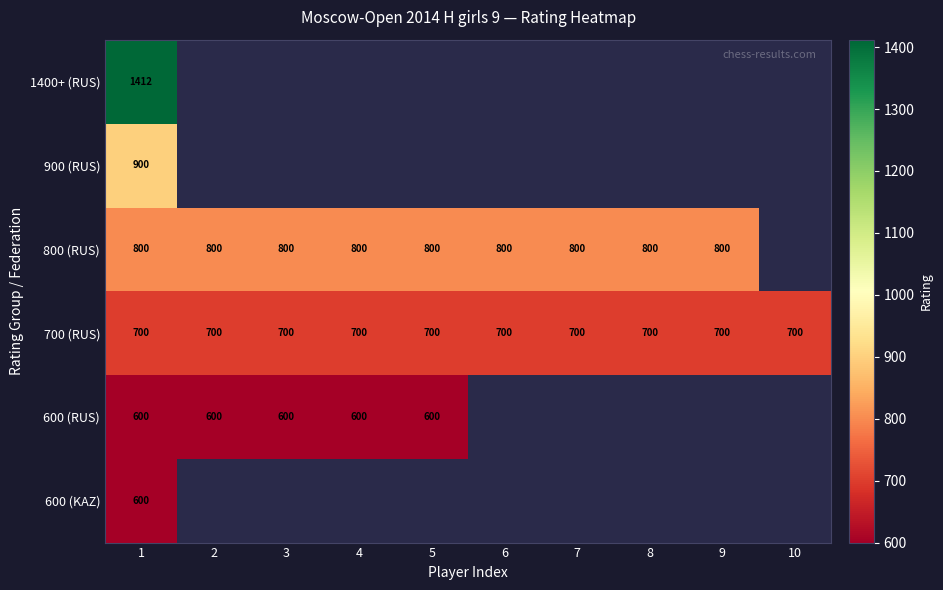

The 700 (RUS) series shows 927 at 10. True or false?

False